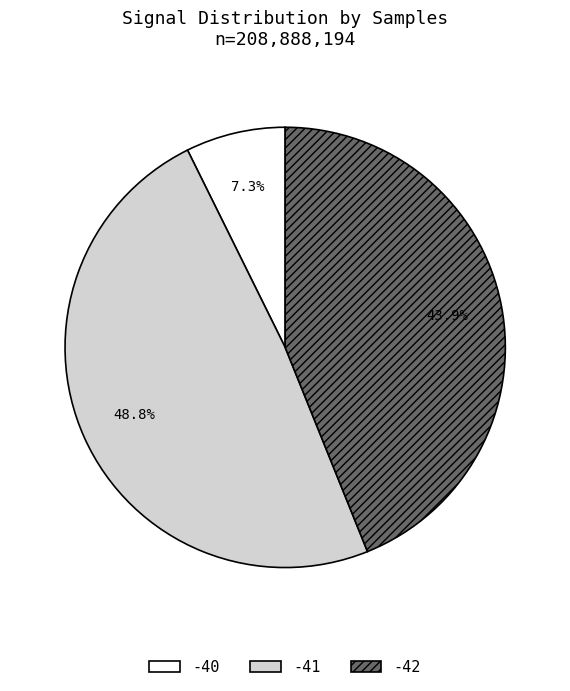

Is -41 the majority of the pie?

No